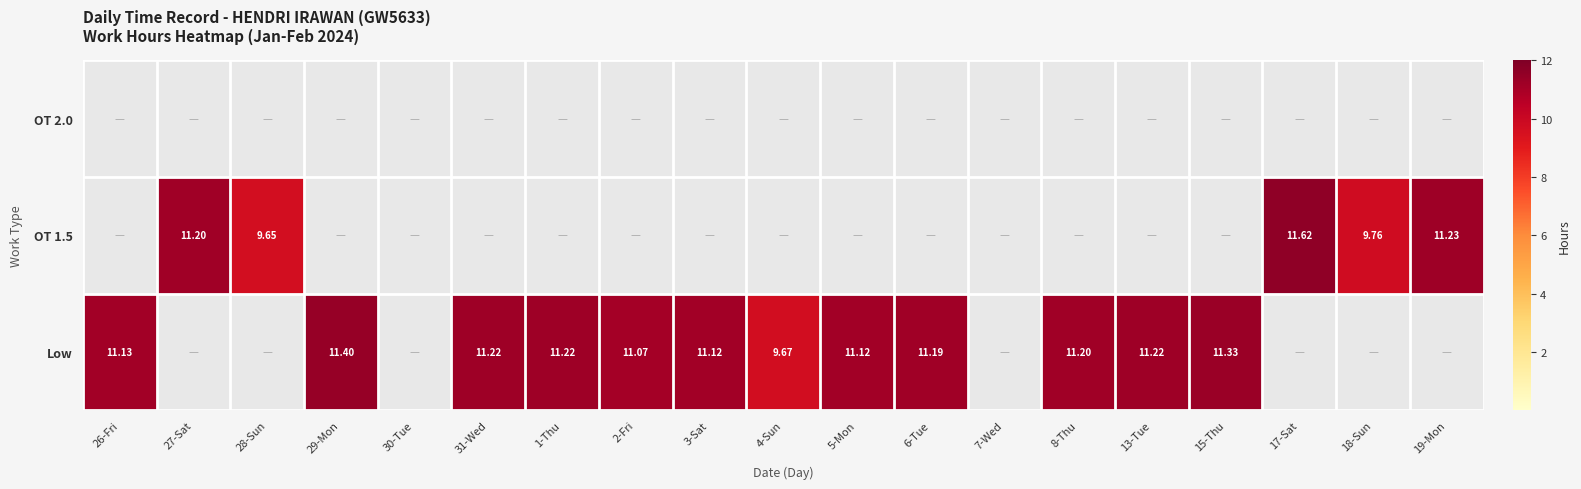

What is the total value across all series at 26-Fri?

11.1